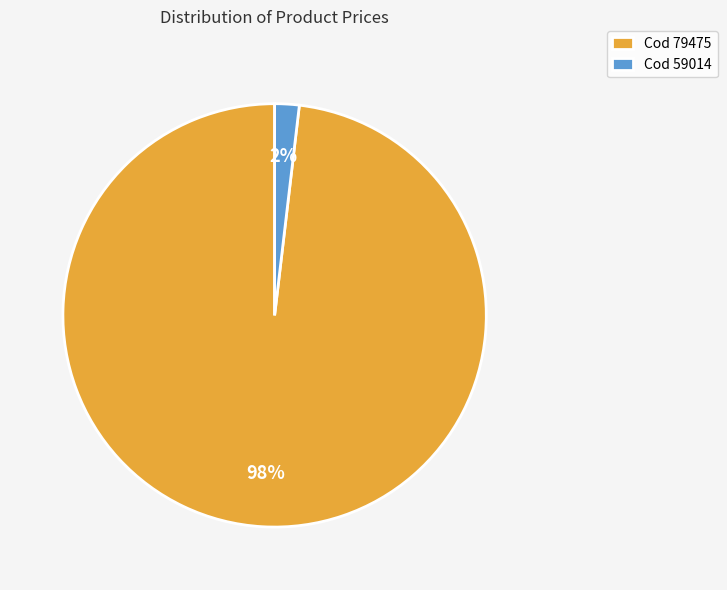

Is the sum of Cod 59014 and Cod 79475 greater than half?

Yes